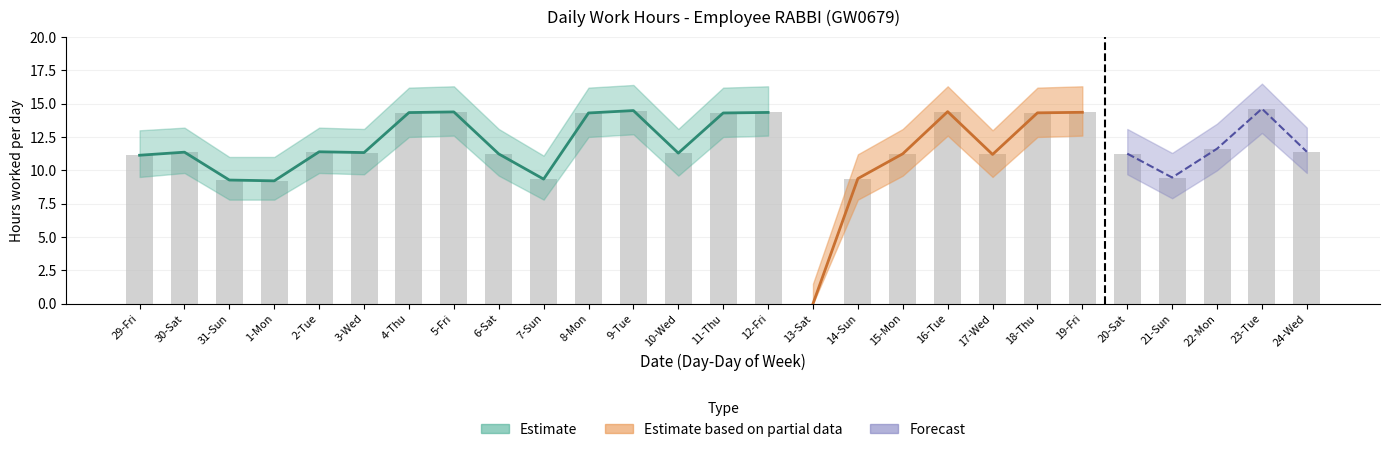

What is the minimum value for Low upper?

1.5